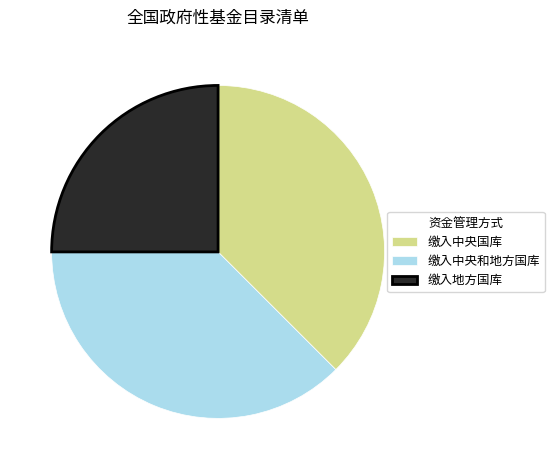

Do 缴入中央国库 and 缴入中央和地方国库 together represent more than half of the pie?

Yes